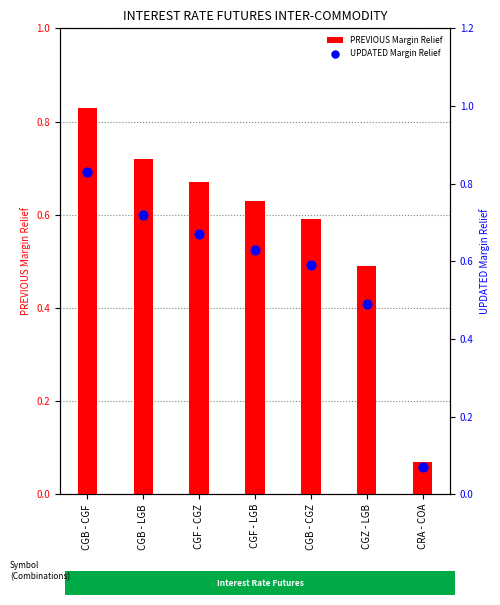

Which series reaches the maximum Y coordinate?

PREVIOUS Margin Relief